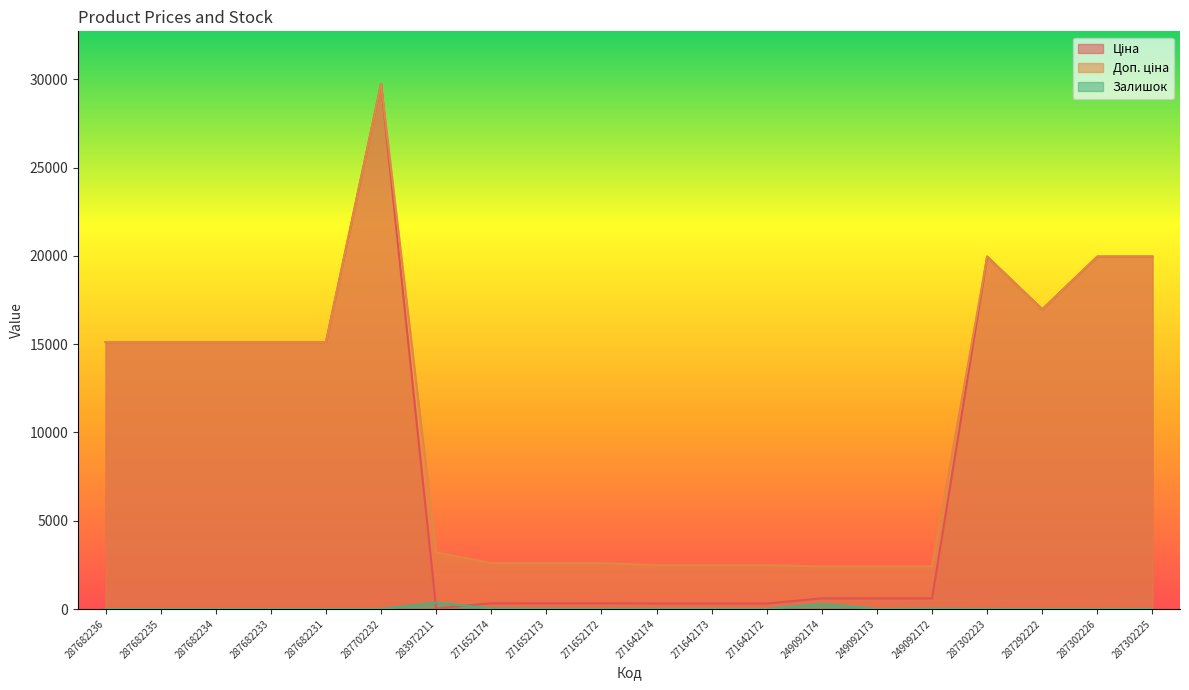

How many values in Залишок are above zero?

13